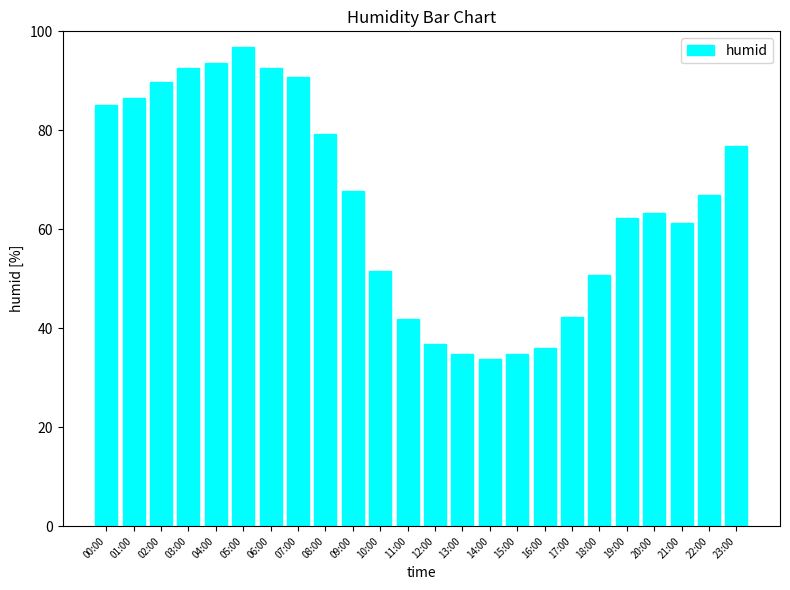

How many data points does each series have?

24